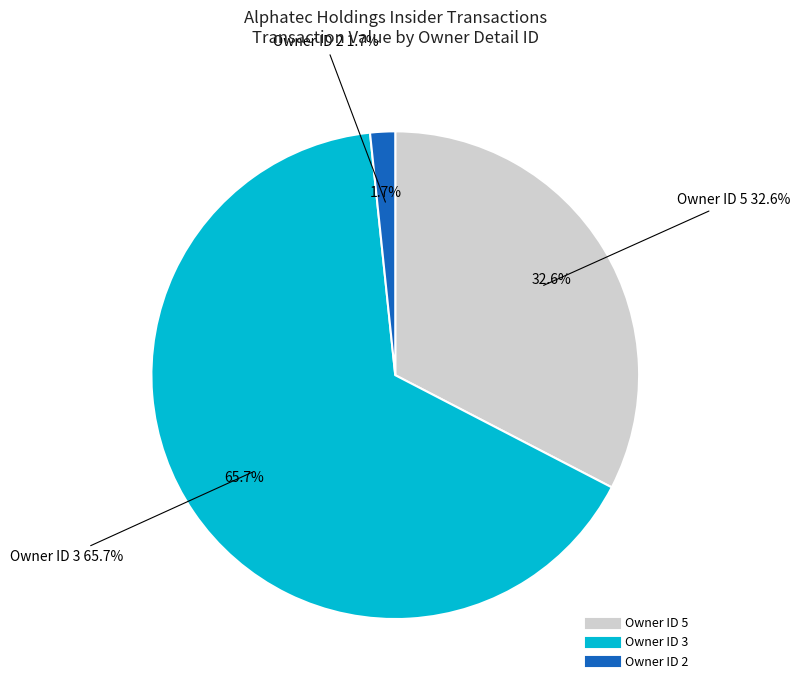

Which category has the biggest portion of the pie?

rptOwnerDetailsId=3 (2020-03-12 #1)